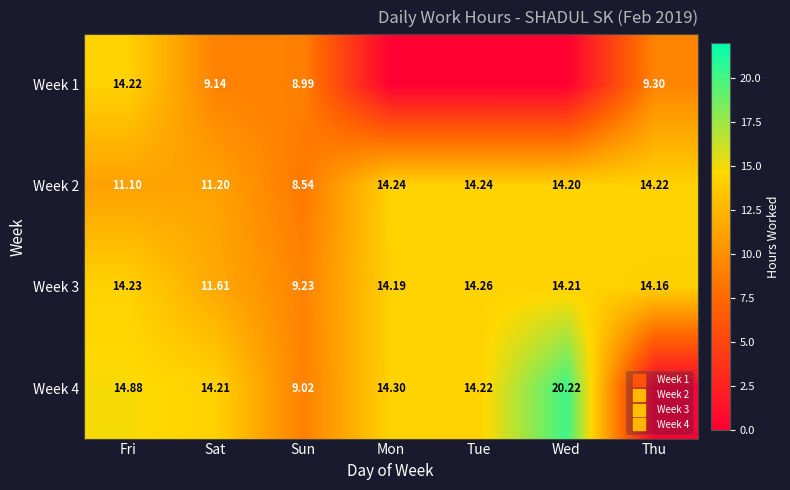

Read the Week 1 value at Fri.

14.2